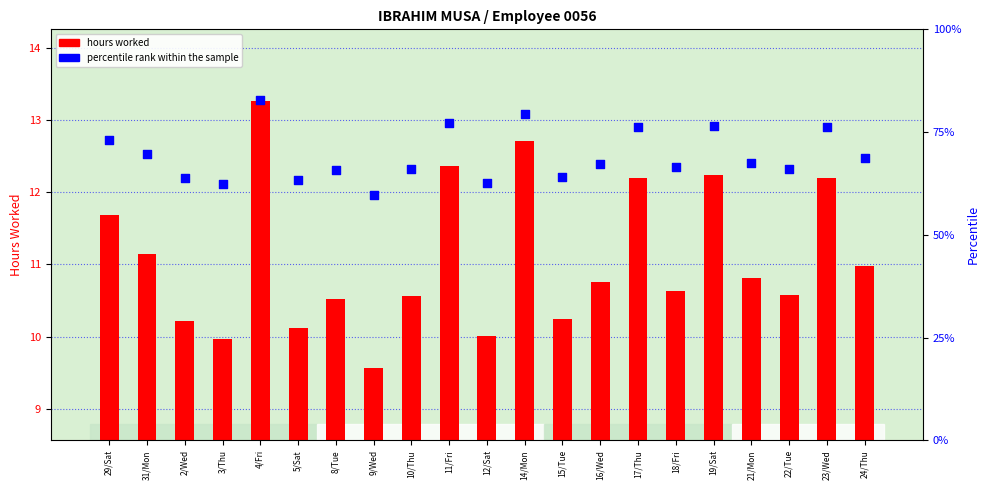

Which series contains the lowest Y value?

hours worked